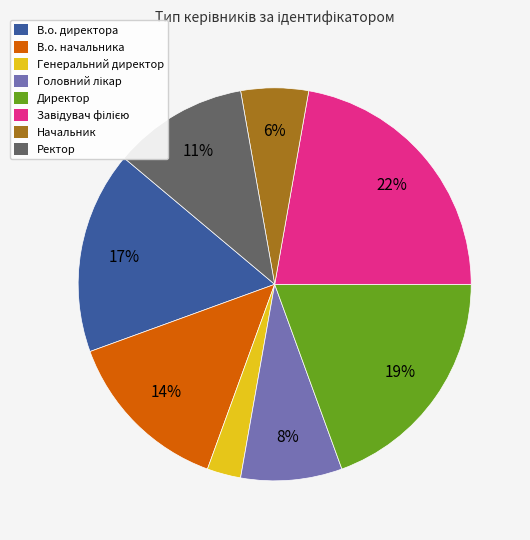

To the nearest percent, what is the difference between the largest and smallest slice percentages?

19%